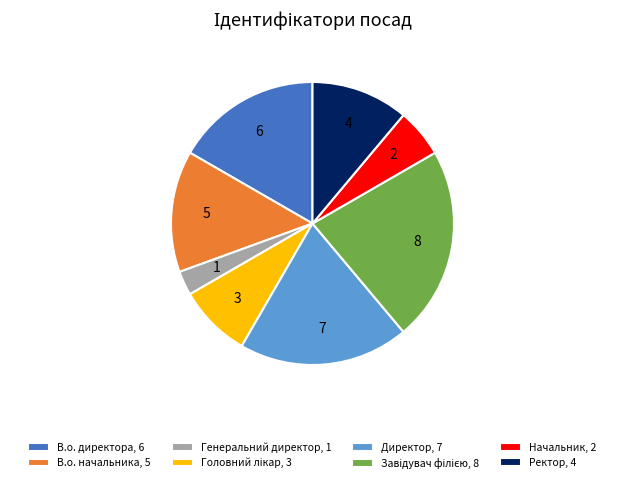

Is it true that В.о. начальника, 5 is 14% of the pie?

True